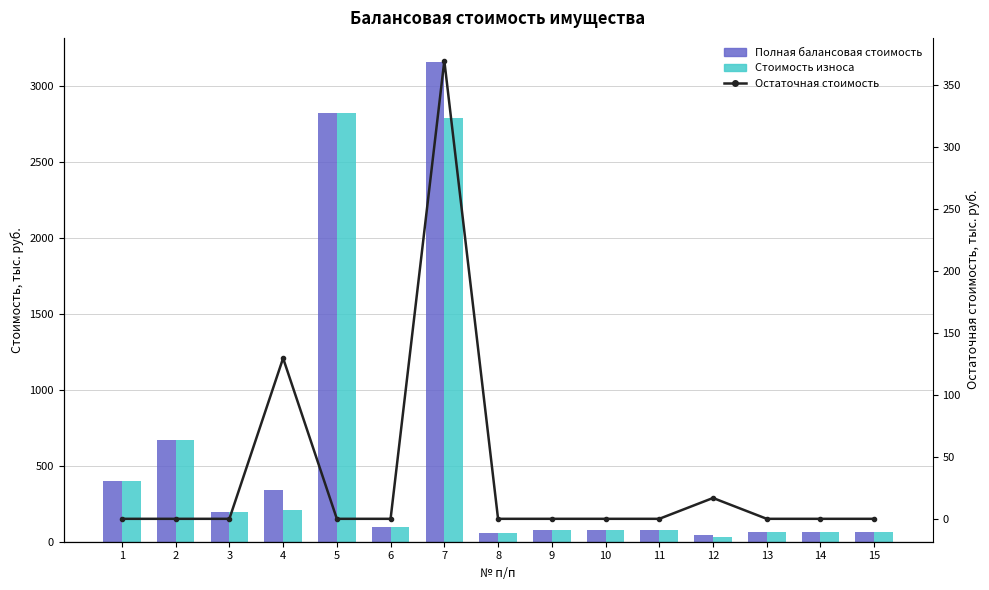

Does the chart contain any negative values?

No